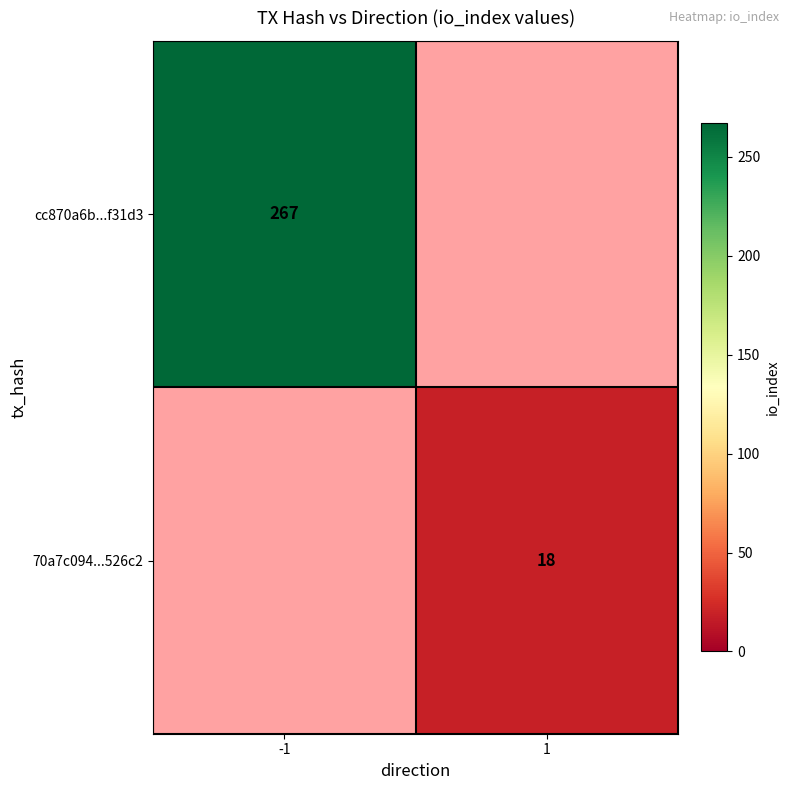

The value of cc870a6b...f31d3 at -1 is 267. True or false?

True